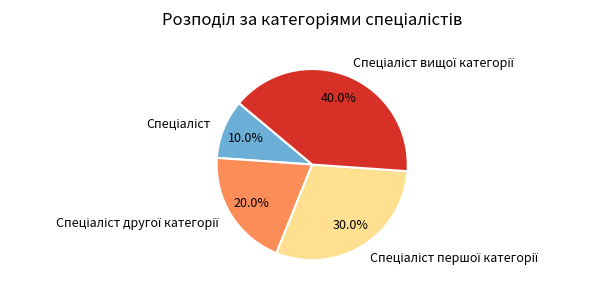

Does any single category account for the majority?

No